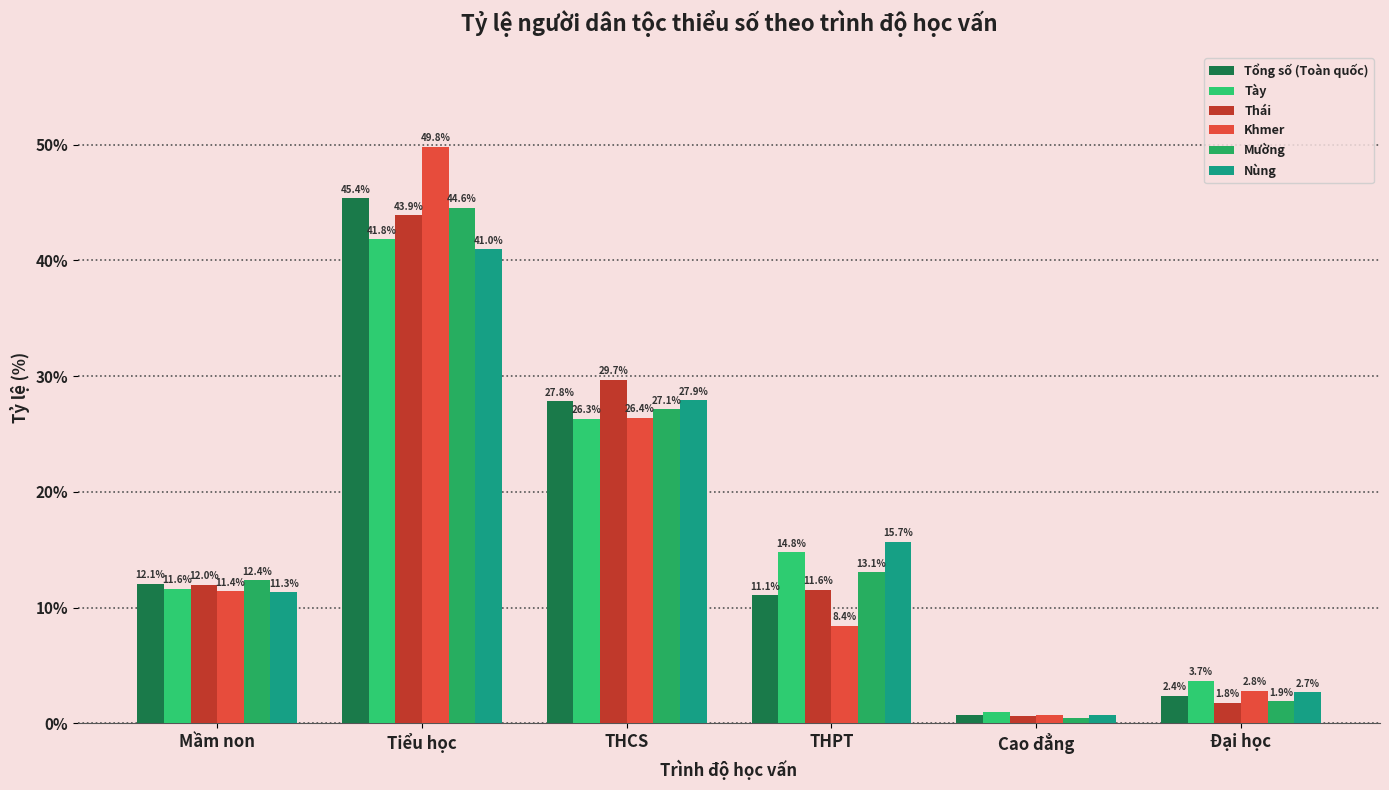

What is the value of the Tày bar at the 1st from the left?

11.6